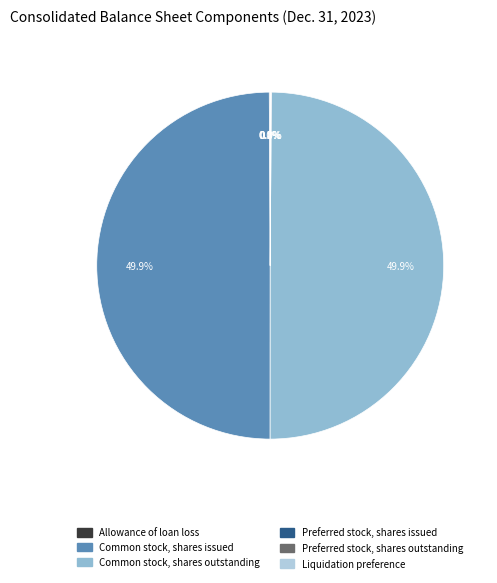

What is the change in value from Allowance of loan loss to Common stock, shares outstanding?

+27698471